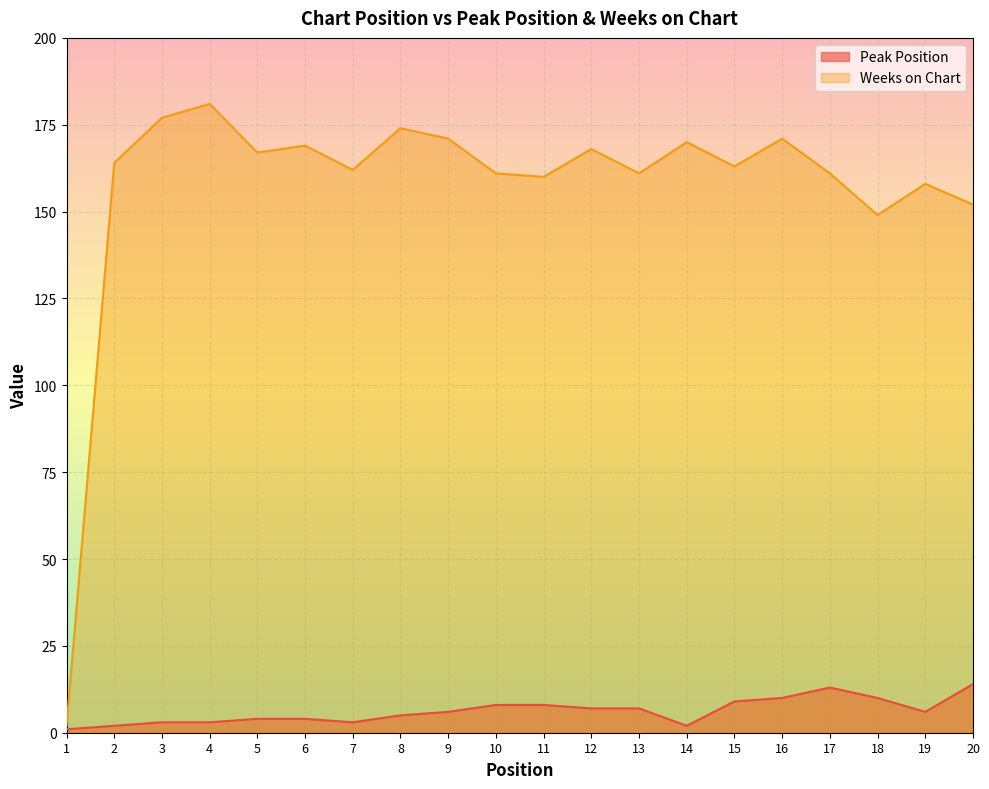

Where is the first local maximum for Weeks on Chart?

4